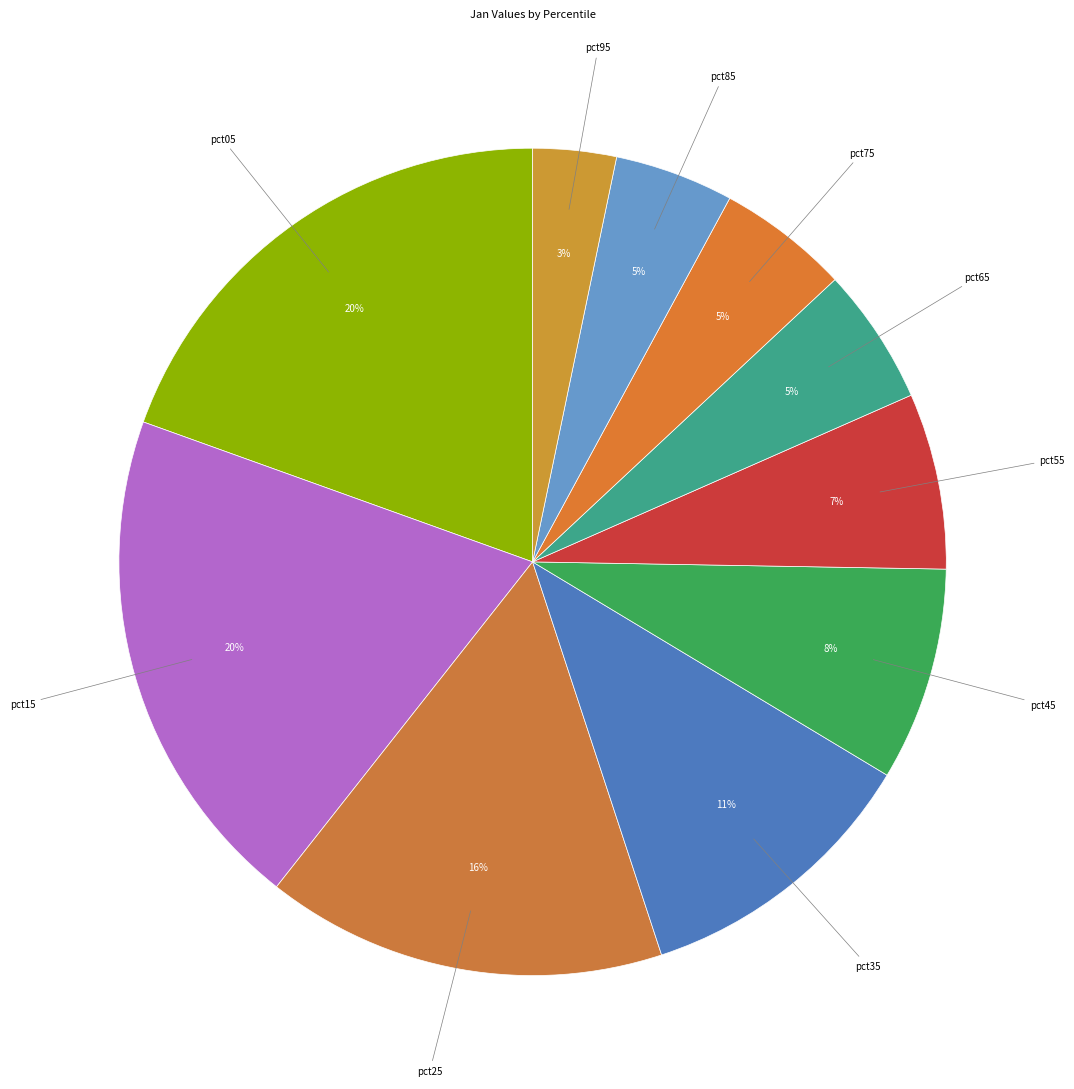

Which category has the biggest portion of the pie?

pct15